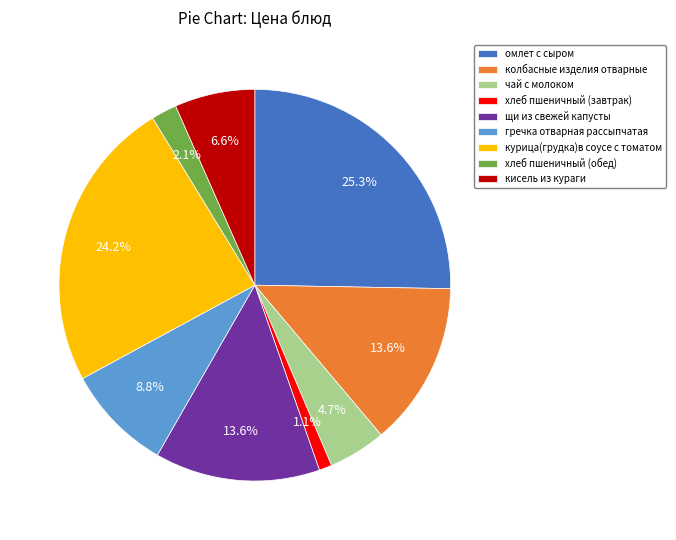

How many segments does this pie chart have?

9